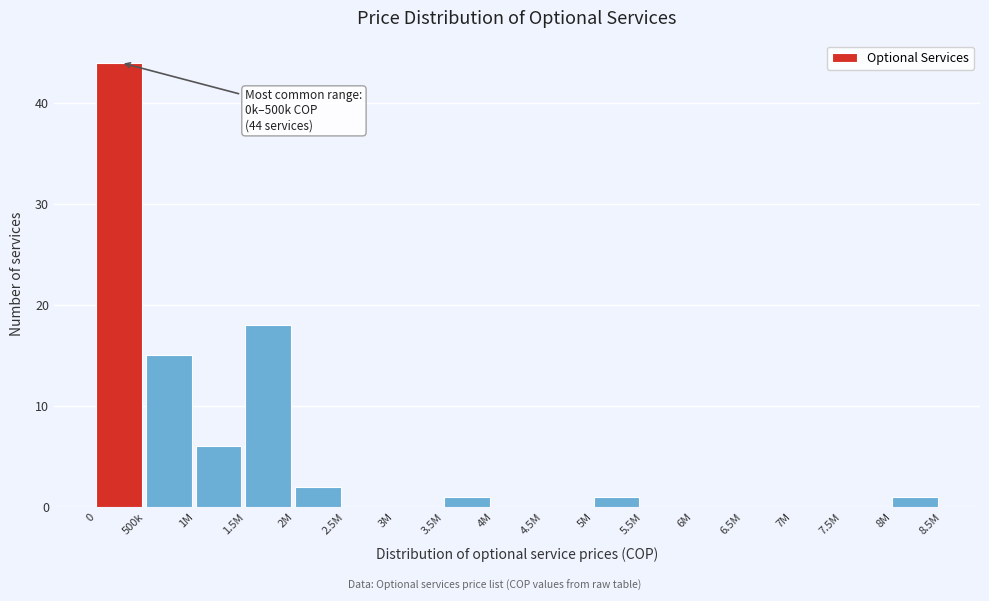

Reading left to right, list all the values displayed in this chart.

0=44	500k=15	1M=6	1.5M=18	2M=2	2.5M=0	3M=0	3.5M=1	4M=0	4.5M=0	5M=1	5.5M=0	6M=0	6.5M=0	7M=0	7.5M=0	8M=1